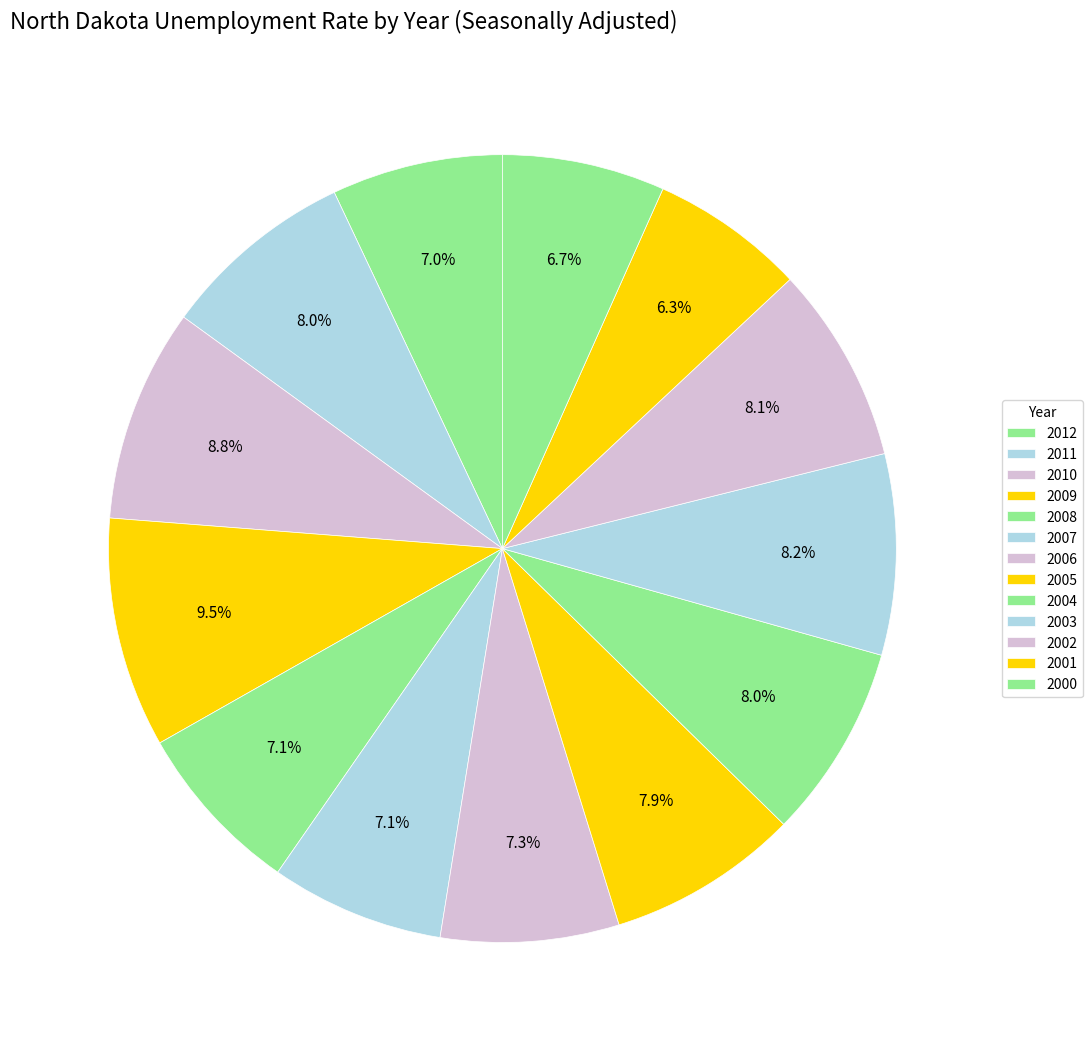

Count the number of slices in the pie.

13